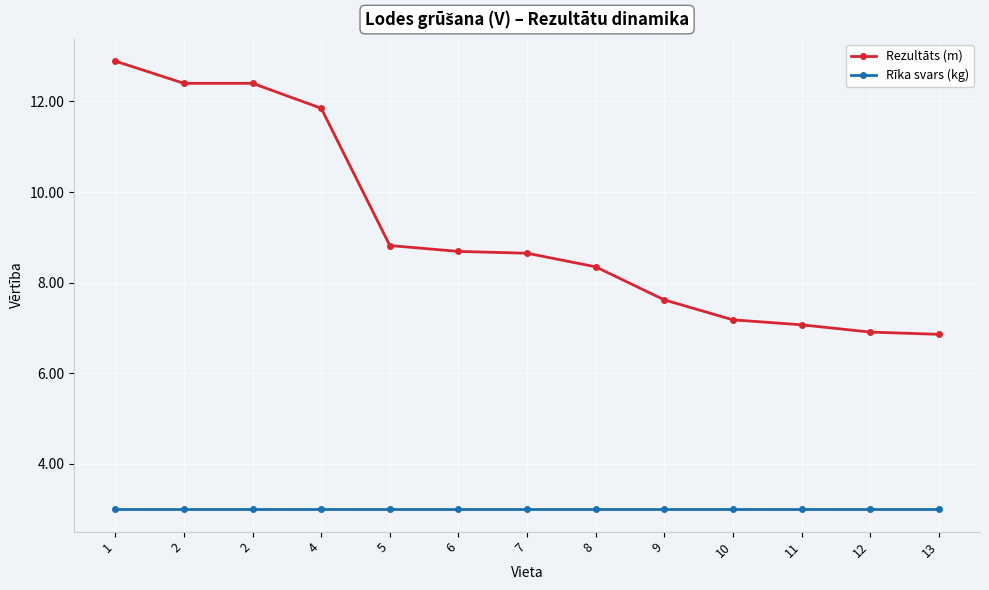

Which has a higher value, 7 or 2?

2